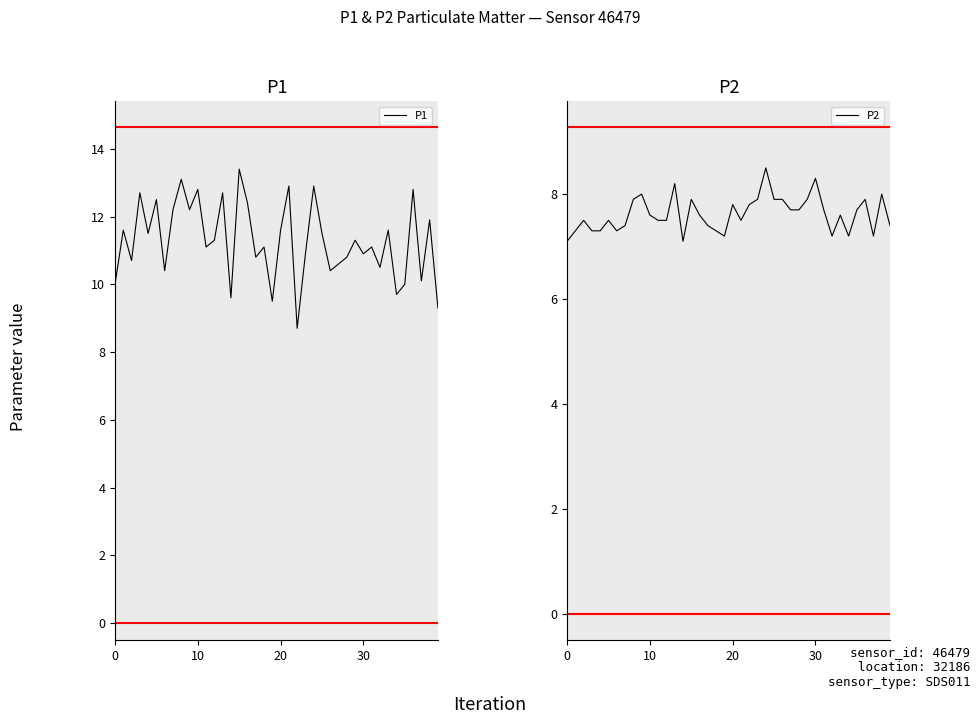

At which category is the sum across all series the highest?

24